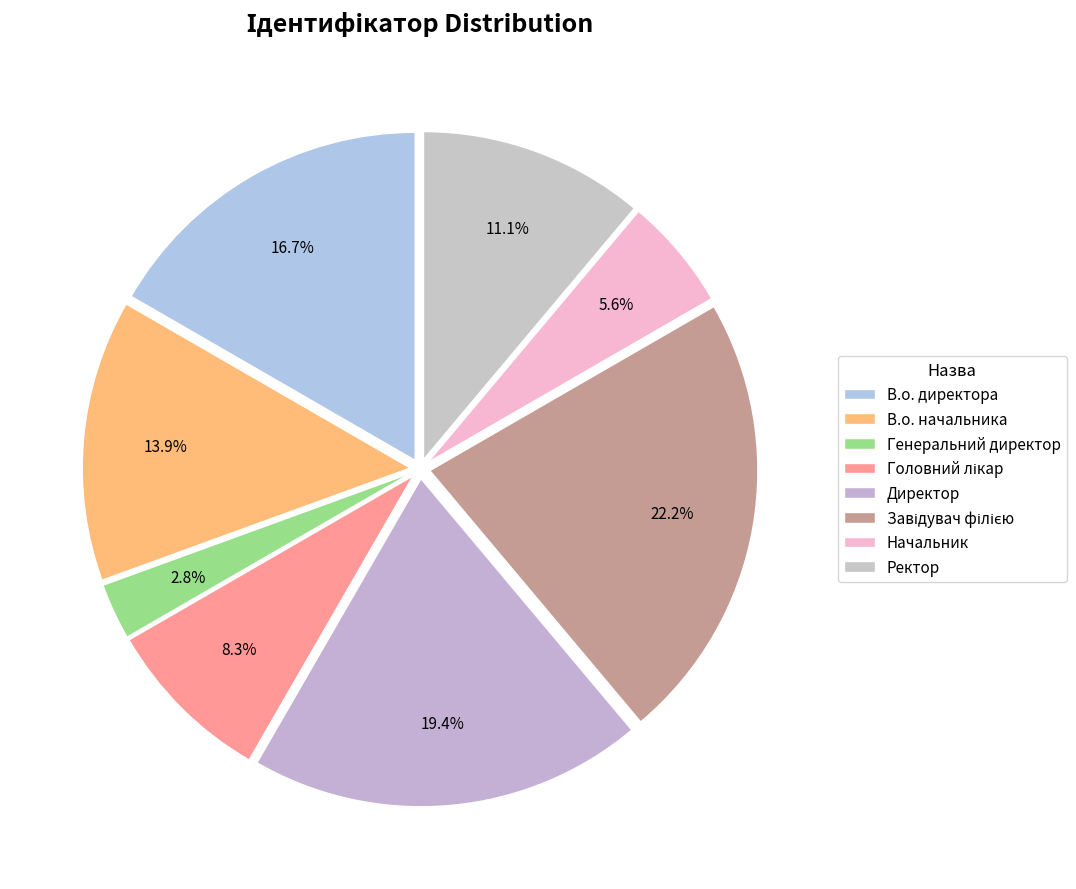

Count the number of slices in the pie.

8